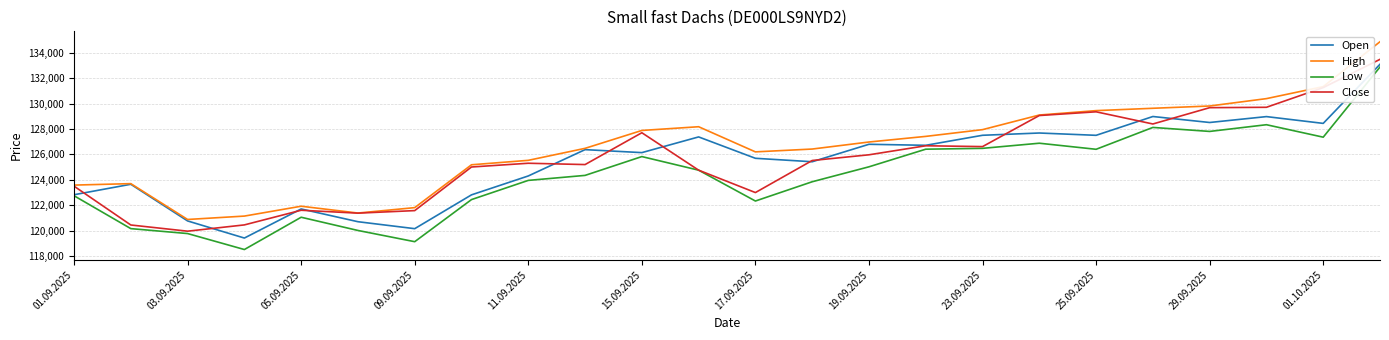

Rank the series by their maximum value, from lowest to highest.

Low, Open, Close, High